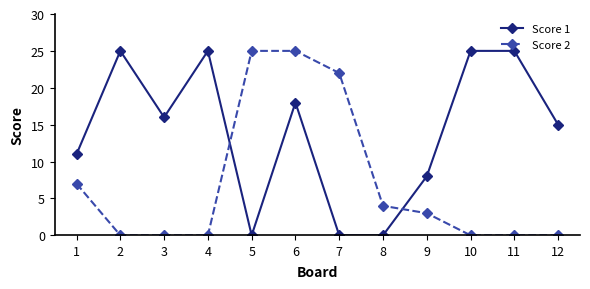

At how many categories does at least one series exceed 23?

6